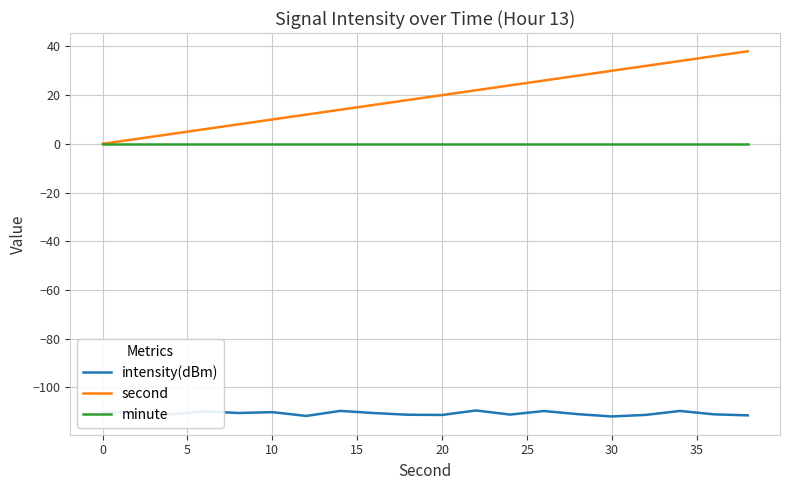

True or false: intensity(dBm) and minute cross at least once.

False